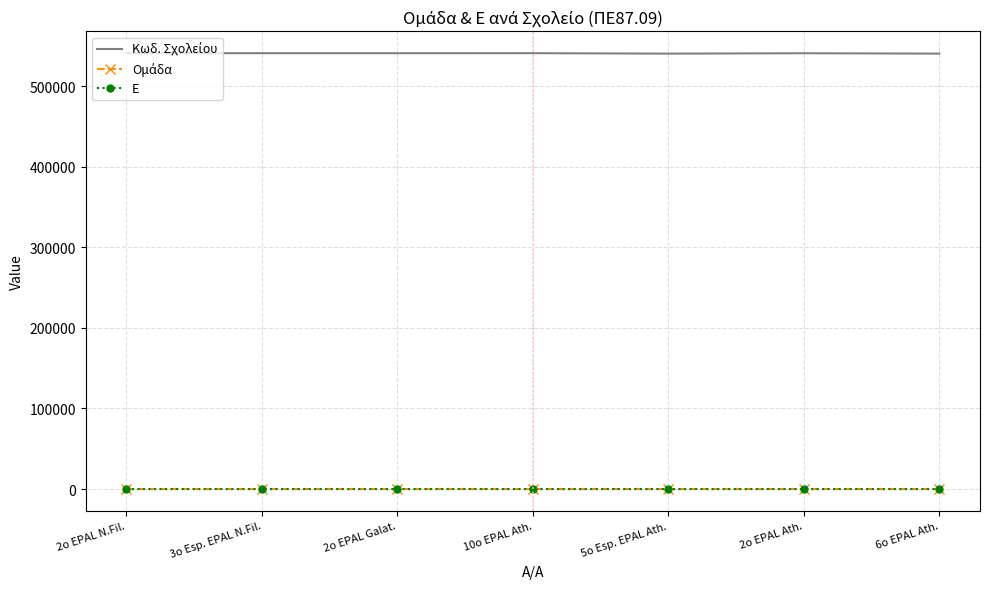

What is the total value across all series at 2o EPAL Galat.?

540716